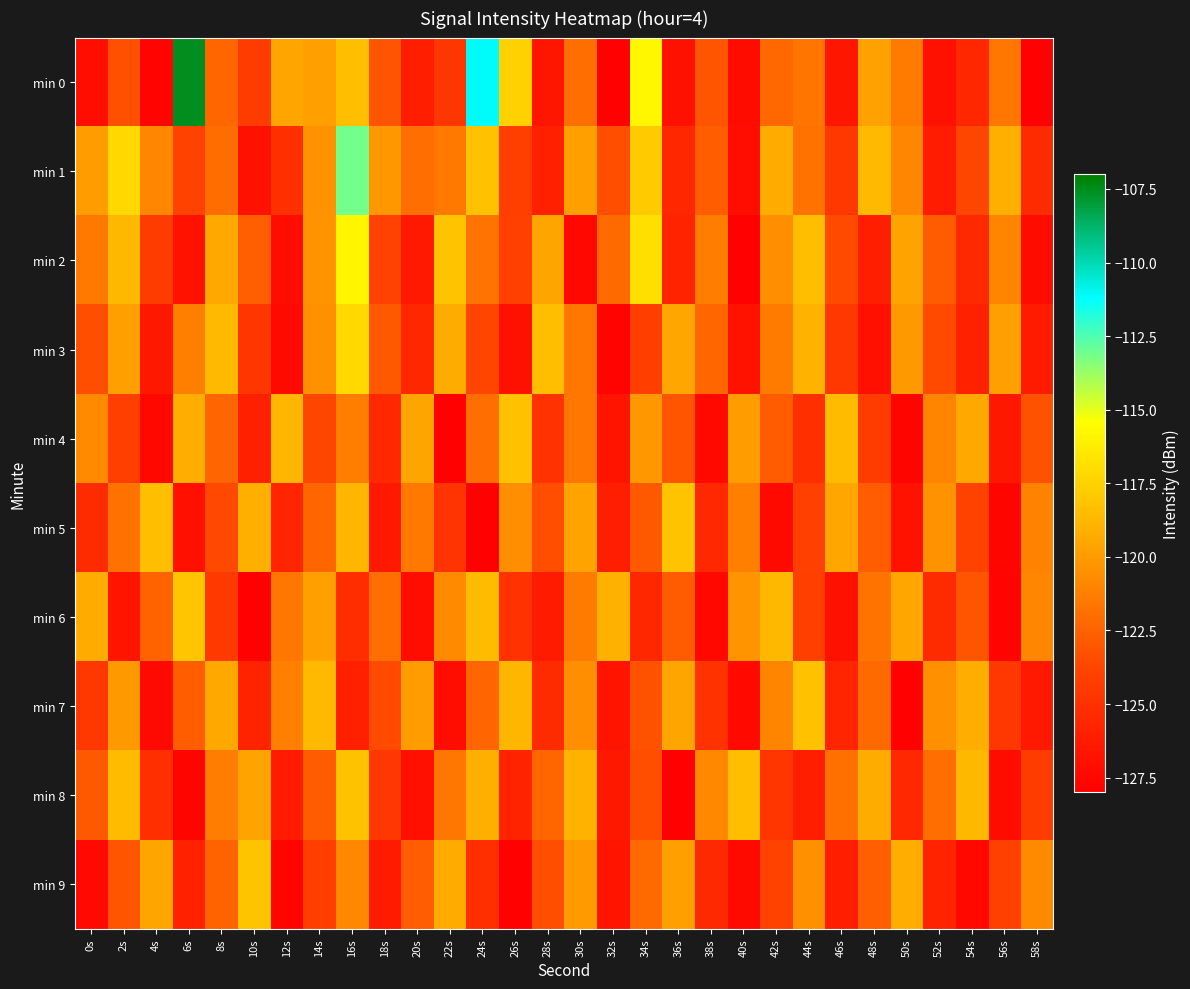

Which series has the largest range (max minus min)?

min 0